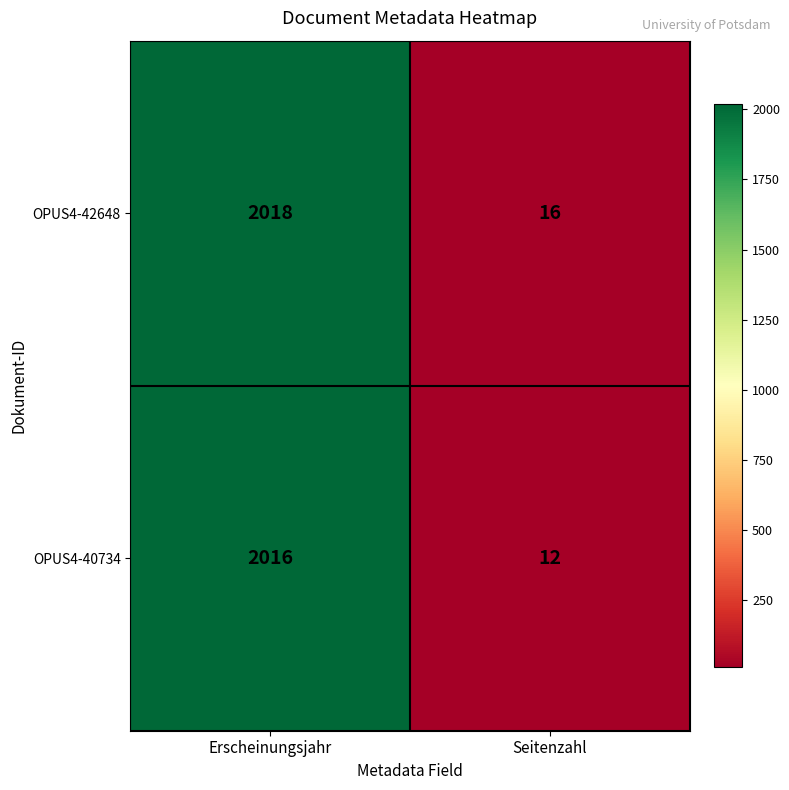

Which series has the largest total across all categories?

OPUS4-42648